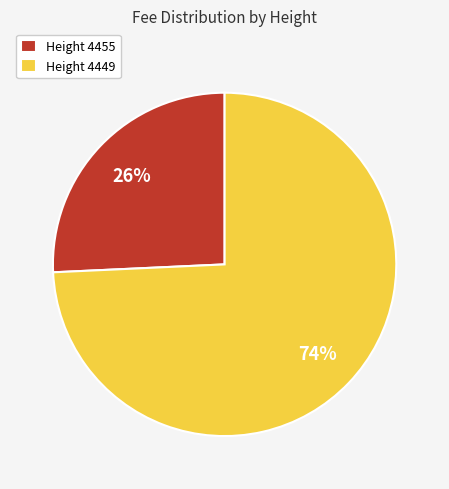

Is there any slice that represents more than half of the pie?

Yes